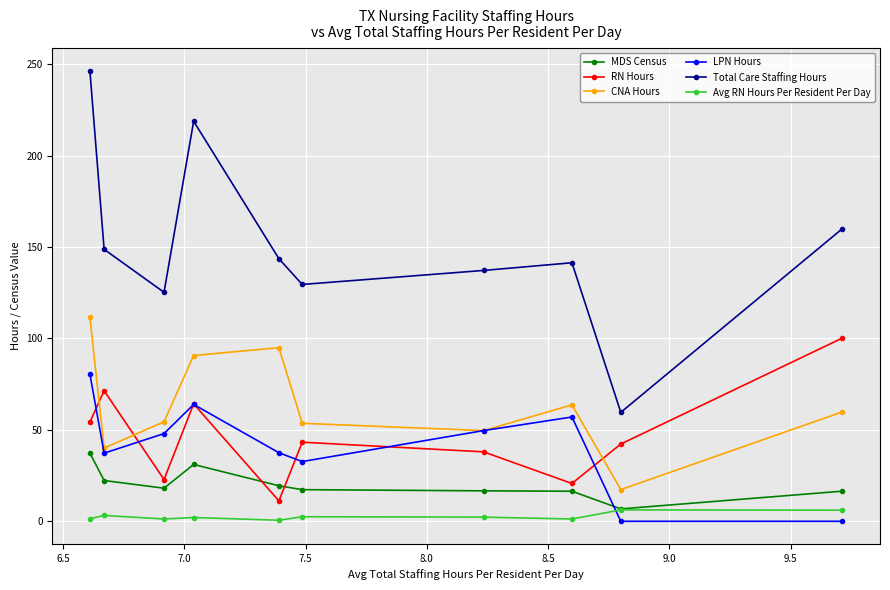

In CNA Hours, how many points are lower than both neighbors (excluding endpoints)?

3